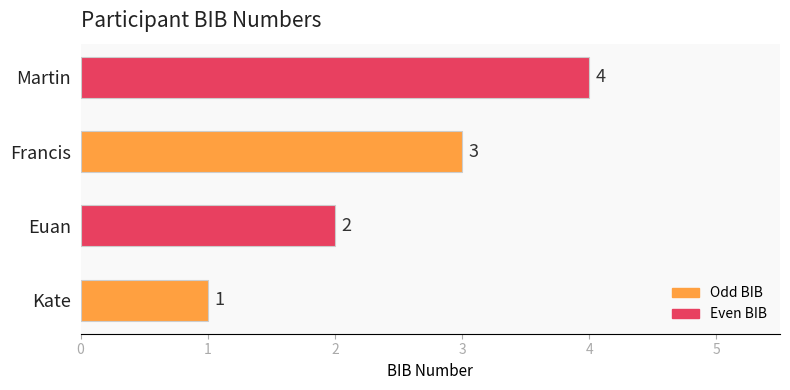

What is the ratio of the value at Kate to the value at Francis?

0.3